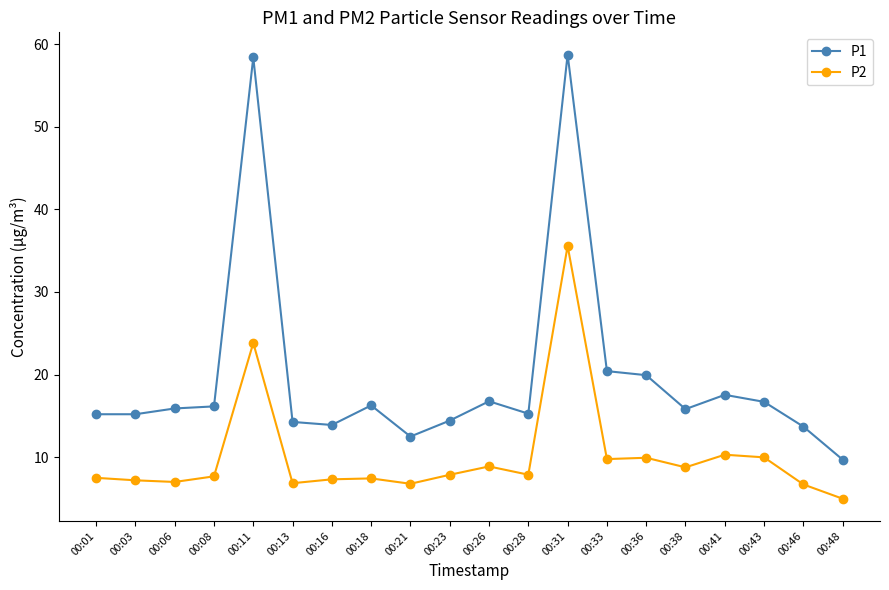

What is the total value across all series at 00:16?

21.2